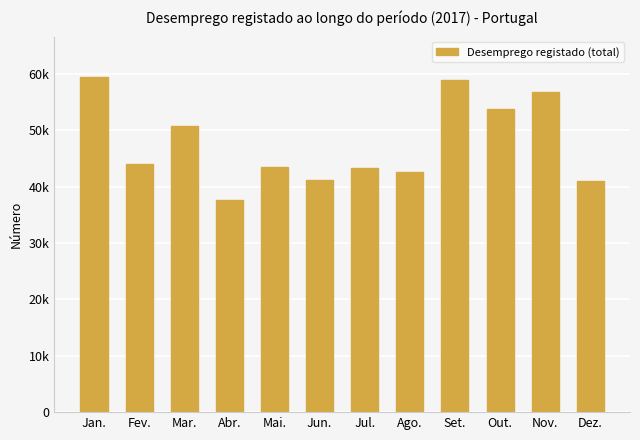

What is the greatest value displayed?

59506